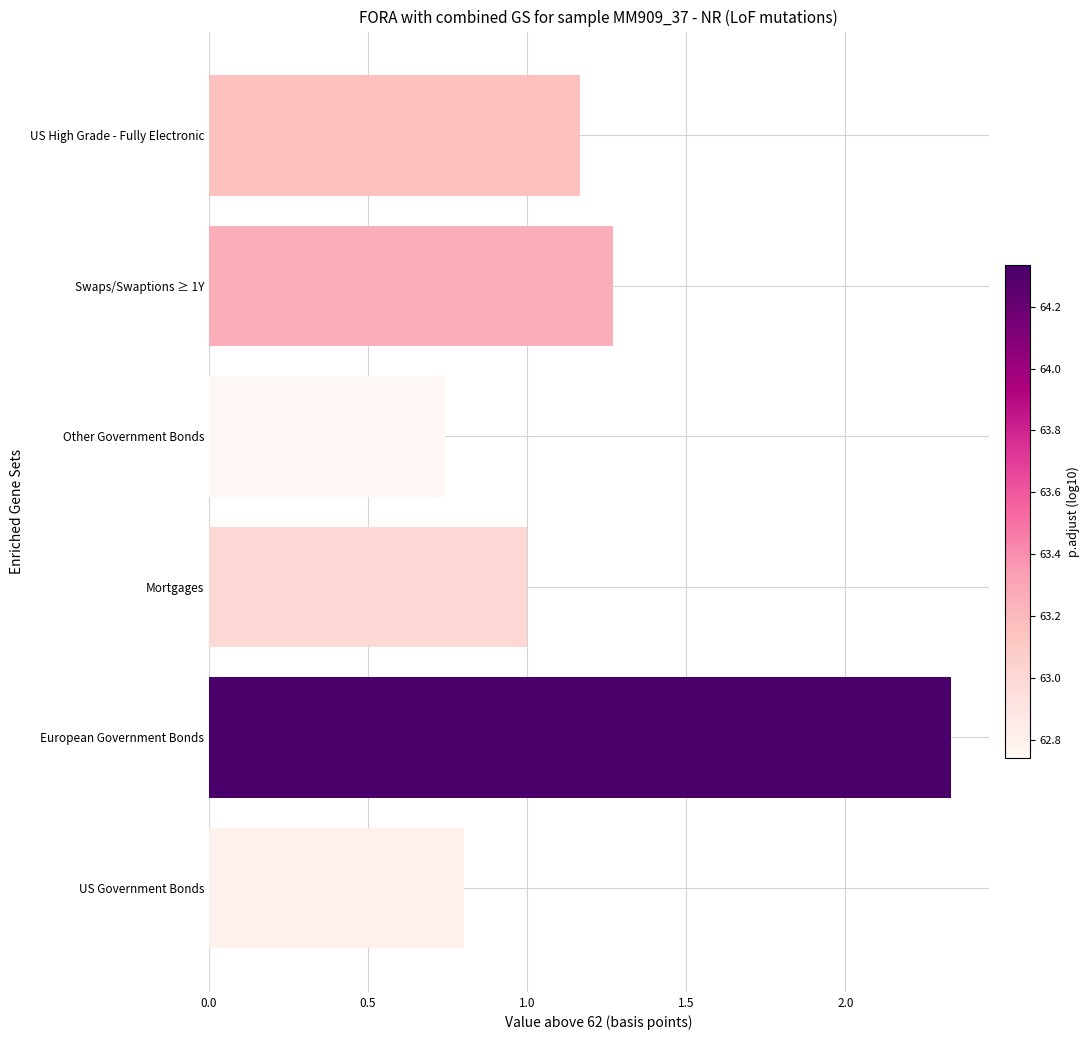

What is the difference between the second highest and minimum values?

0.5